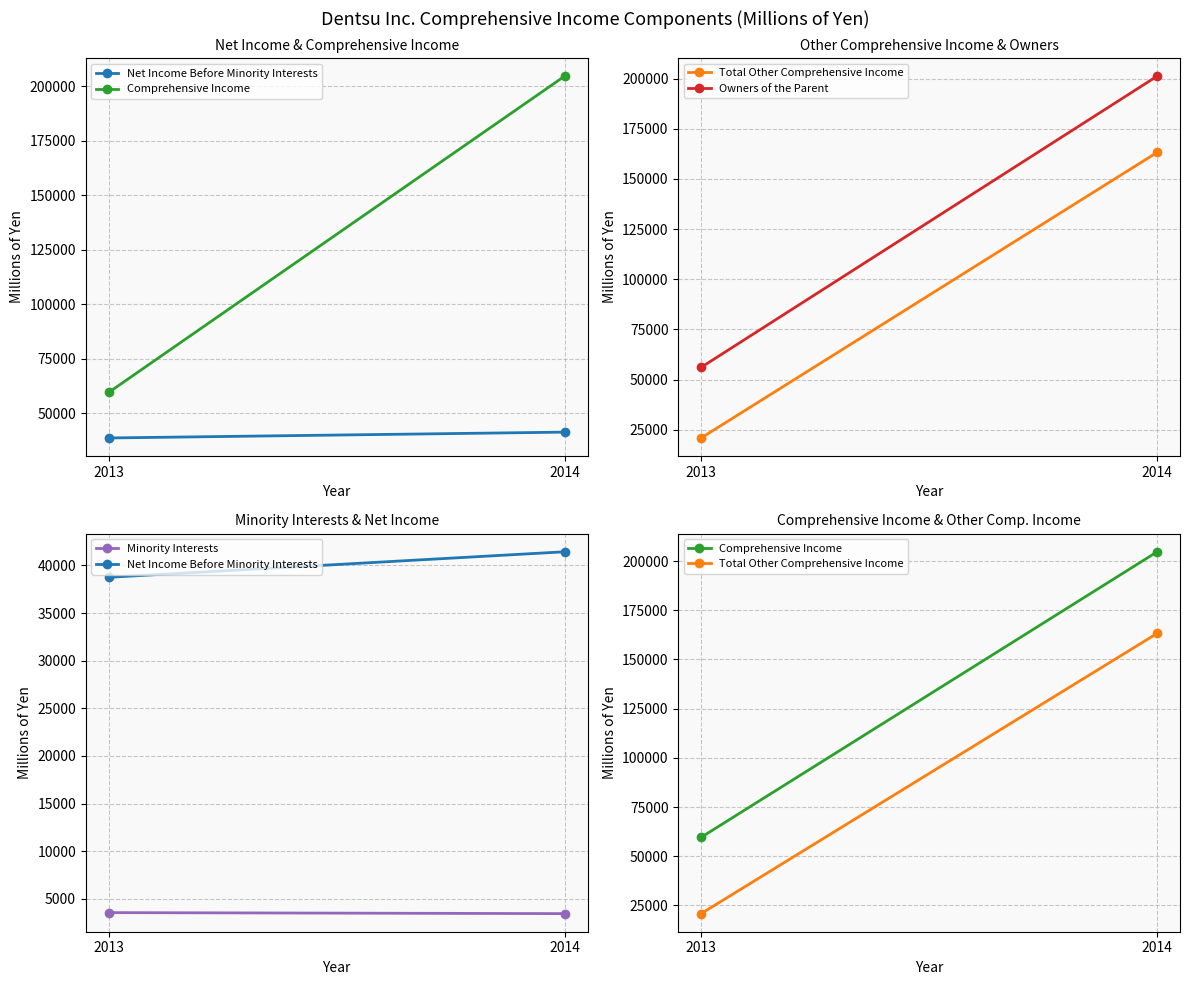

What is the sum of all Minority Interests values?

7002